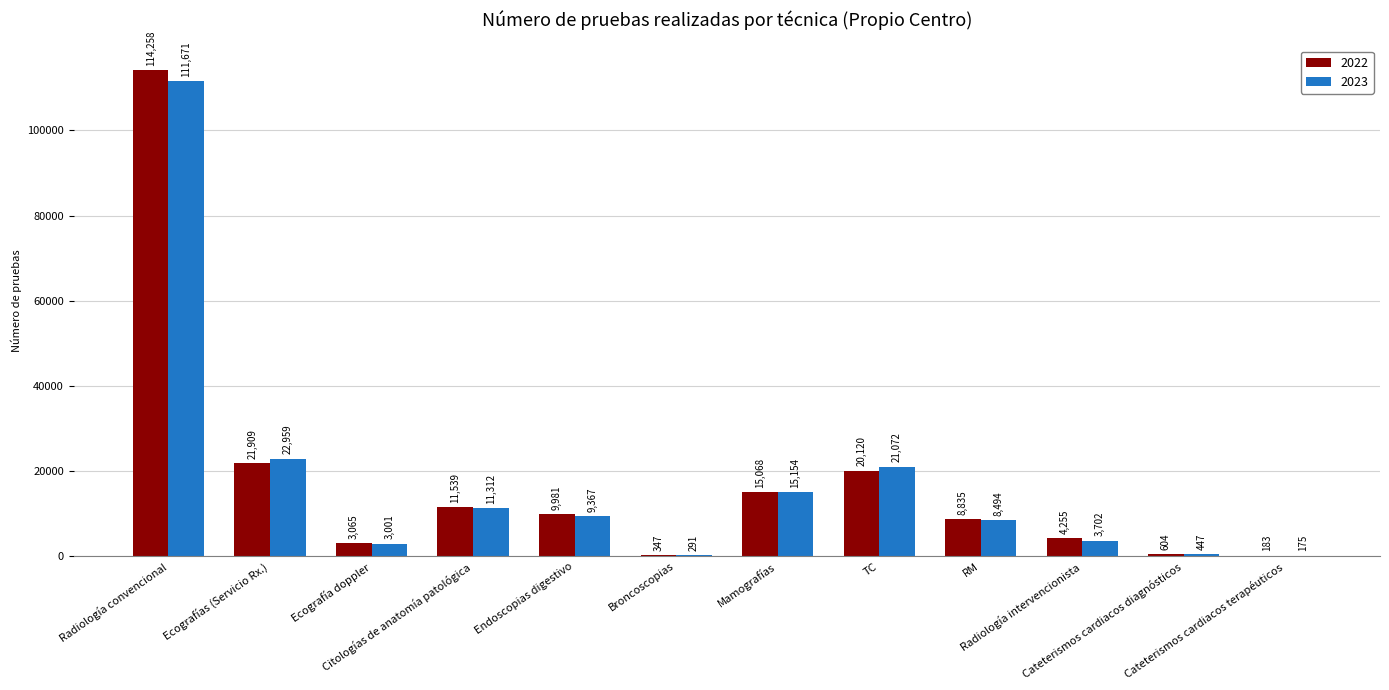

Reading left to right, list all the values displayed in this chart.

2022: 114258	21909	3065	11539	9981	347	15068	20120	8835	4255	604	183
2023: 111671	22959	3001	11312	9367	291	15154	21072	8494	3702	447	175